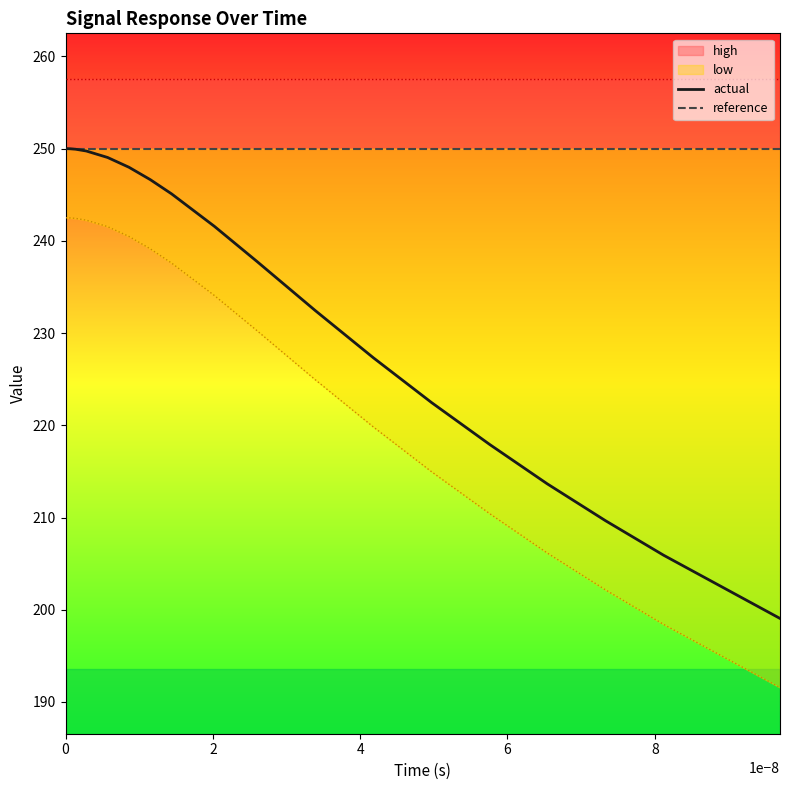

What is the greatest value displayed?

250.0